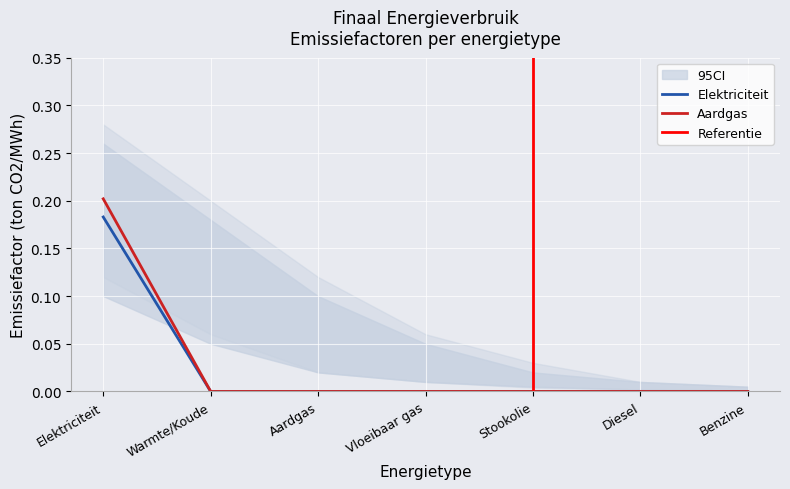

What is the difference between the maximum and minimum values in the Aardgas series?

0.2